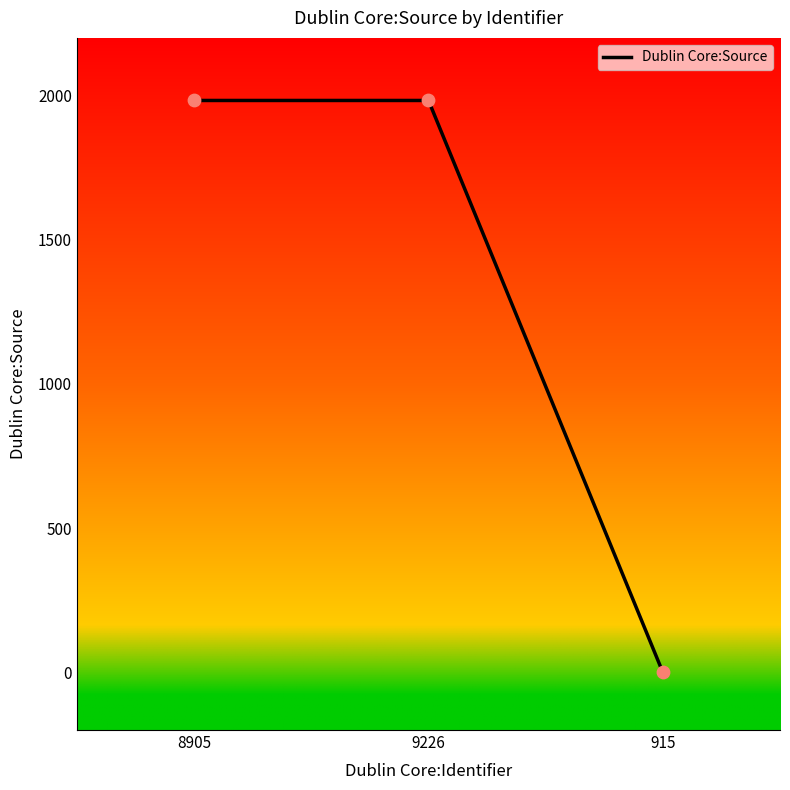

What is the change in value from 9226 to 915?

-1983